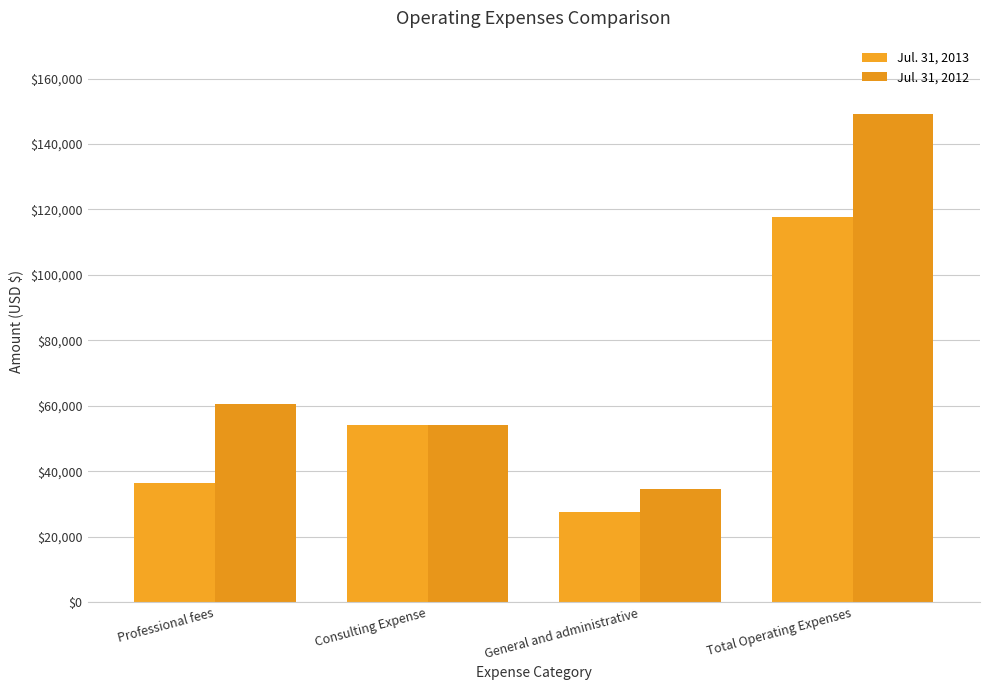

Count the number of categories in the chart.

4